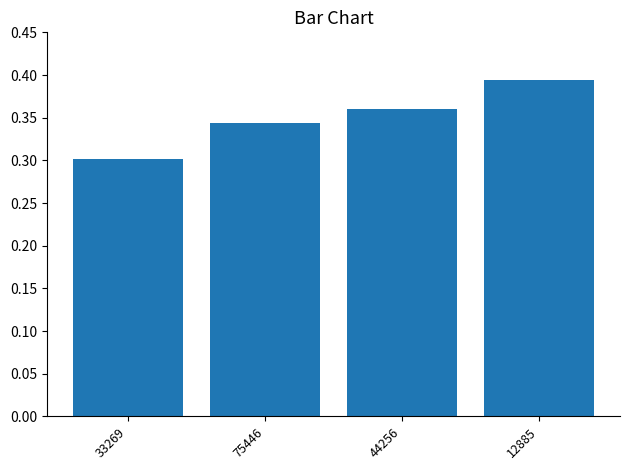

What is the difference between the values at 44256 and 33269?

0.1